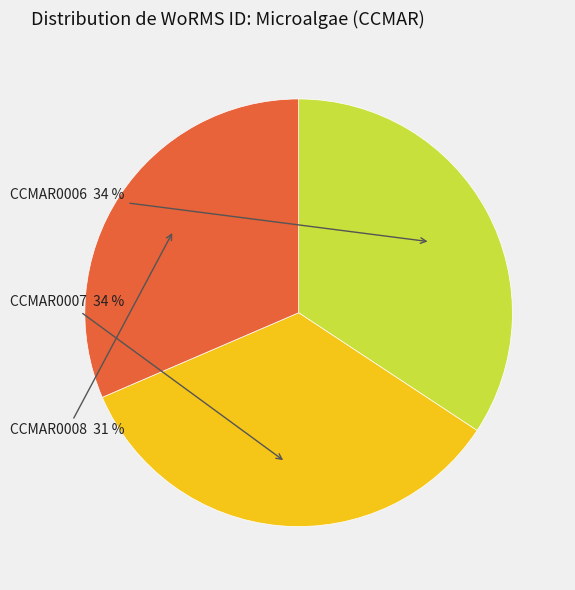

Which slice is the smallest?

CCMAR0008